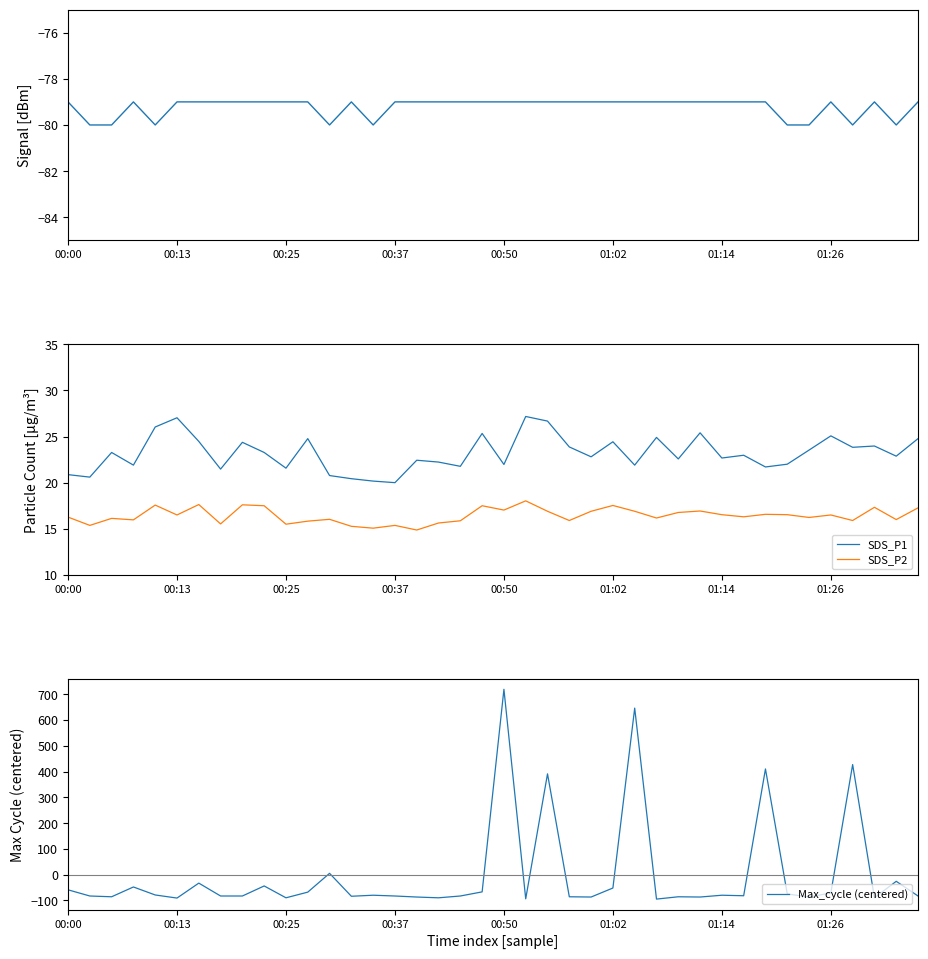

What is the label of the 7th point from the right?

33